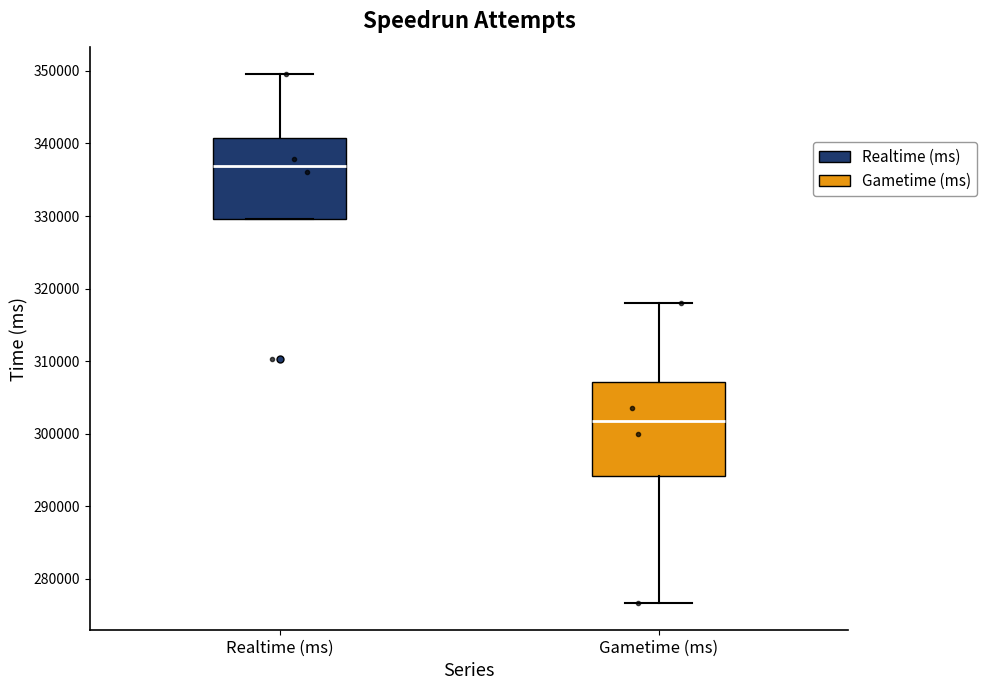

Reading left to right, read every box against the y-axis: the position of its median line, the range the box covers, and the ends of its whiskers. The values are not printed on the chart, so give them approximately, as read against the axis.

Realtime (ms): median 337000, box 330000 to 341000, whiskers 330000 to 350000
Gametime (ms): median 302000, box 294000 to 307000, whiskers 277000 to 318000